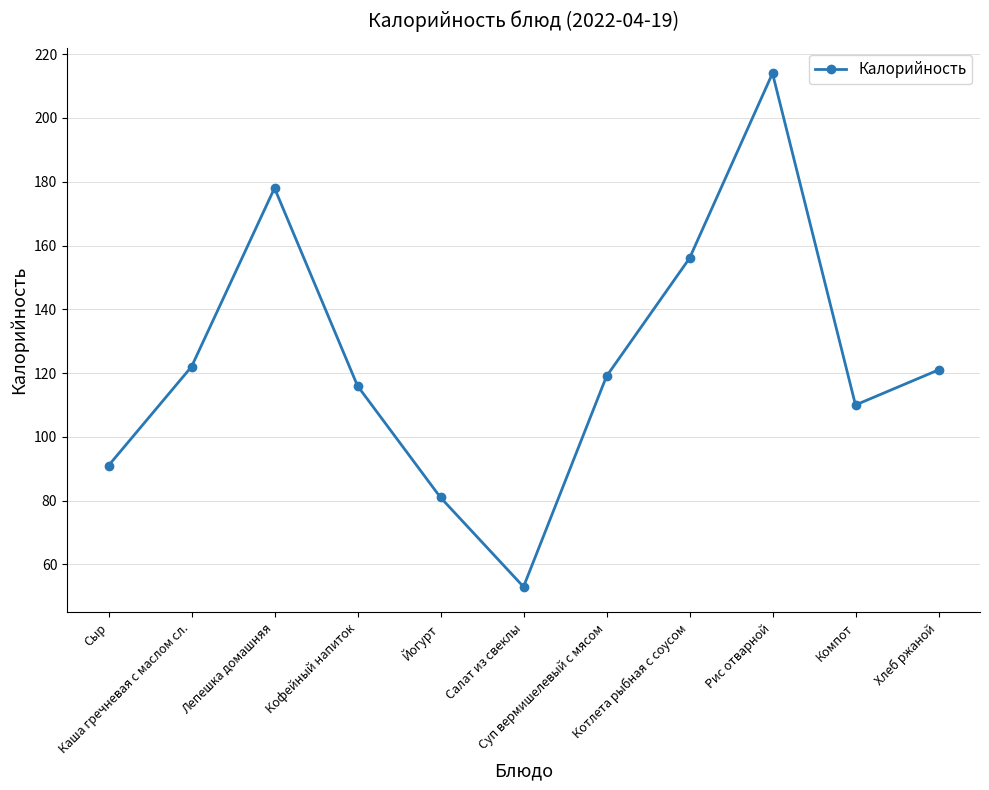

How many points are higher than both their immediate neighbors (excluding endpoints)?

2